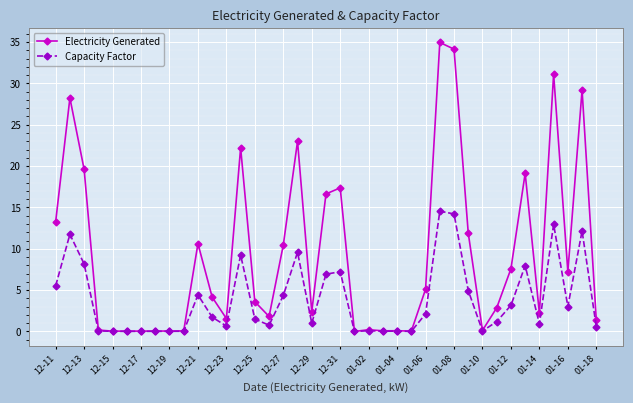

Which series has the largest total across all categories?

Electricity Generated